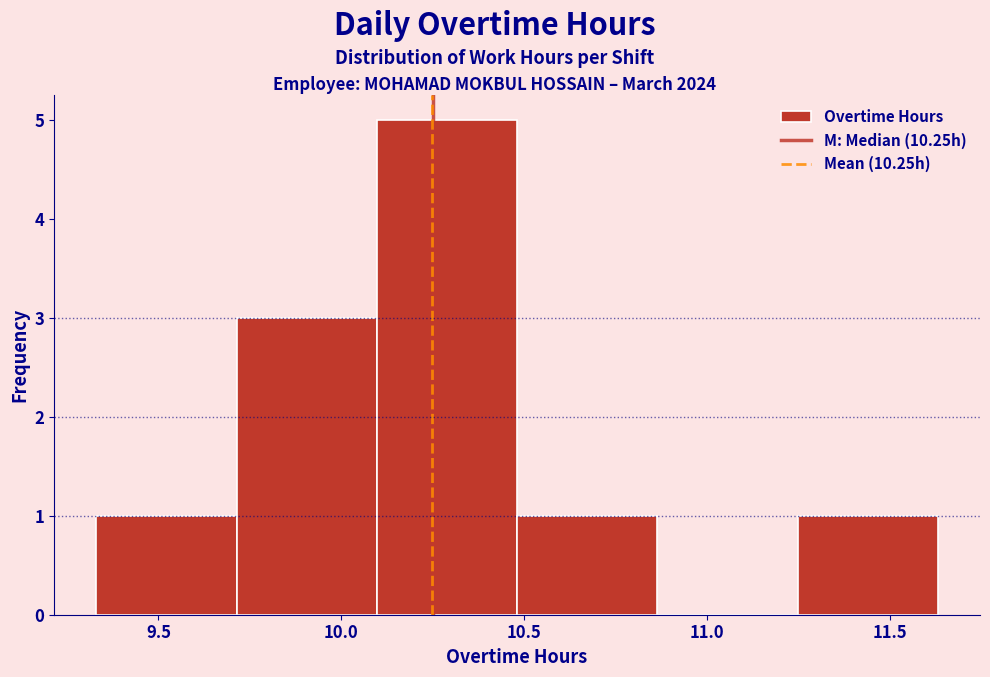

Reading left to right, list every bar in this chart as the range it spans on the x-axis followed by its height. Neither the bar edges nor the heights are printed on the chart, so give them approximately, as read against the axes.

9.35 to 9.70: 1
9.70 to 10.10: 3
10.10 to 10.50: 5
10.50 to 10.85: 1
10.85 to 11.25: 0
11.25 to 11.65: 1